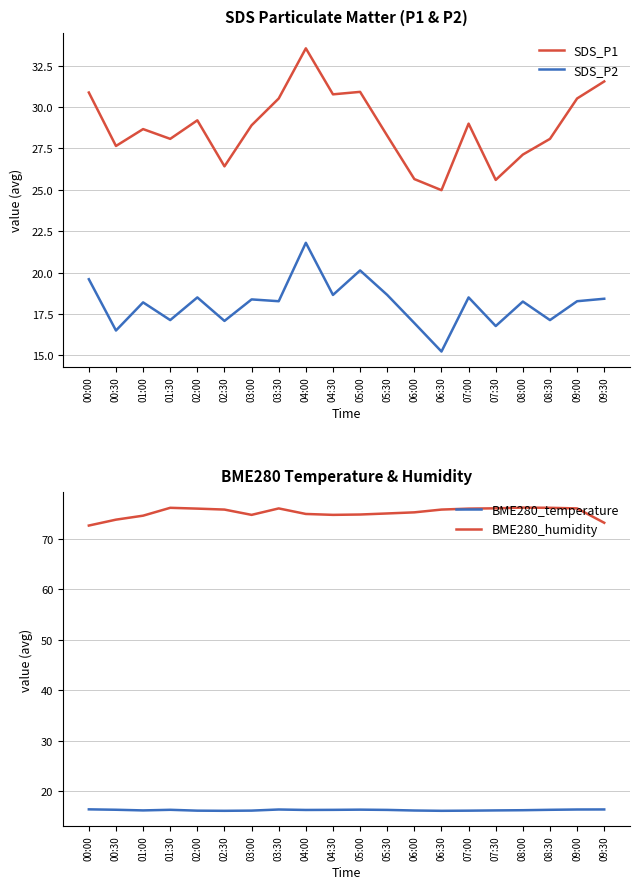

What is the approximate value of SDS_P1 at 06:30?

25.0